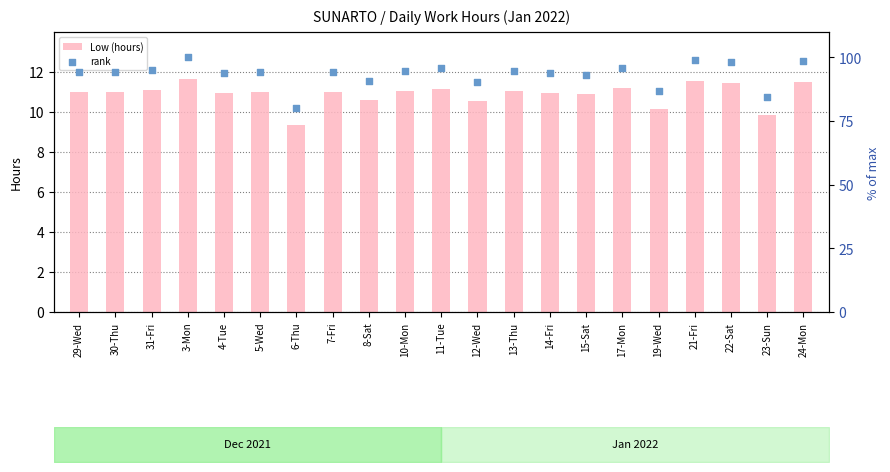

At how many categories does at least one series exceed 33?

21